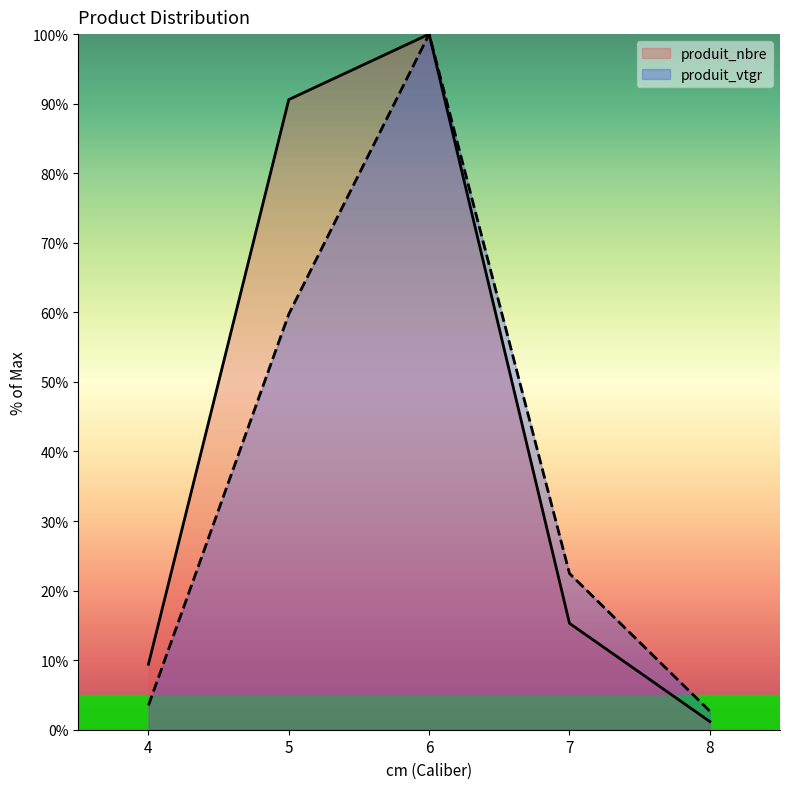

What is the value of the produit_nbre point at the 2nd from the left?

90.6